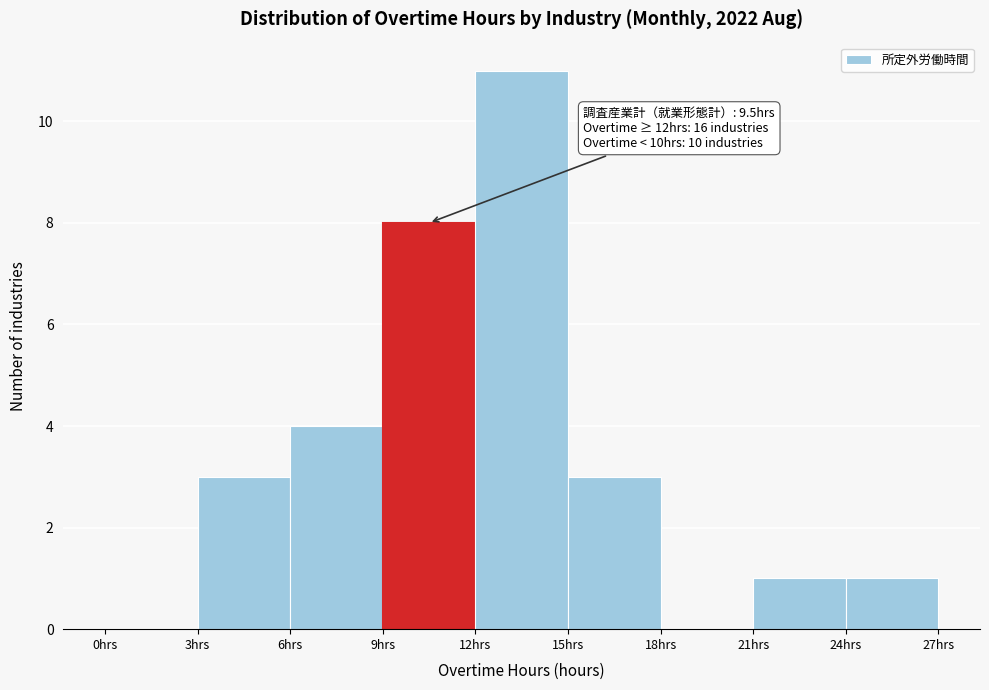

Which range on the x-axis has the tallest bar?

12 to 15